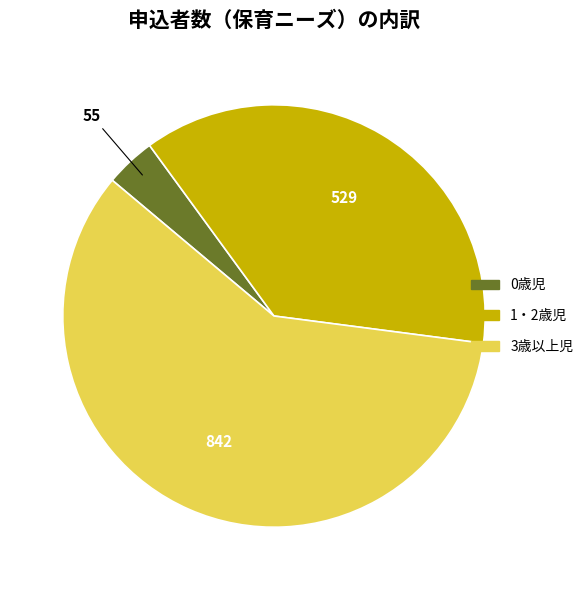

Does 0歳児 represent more than half of the total?

No